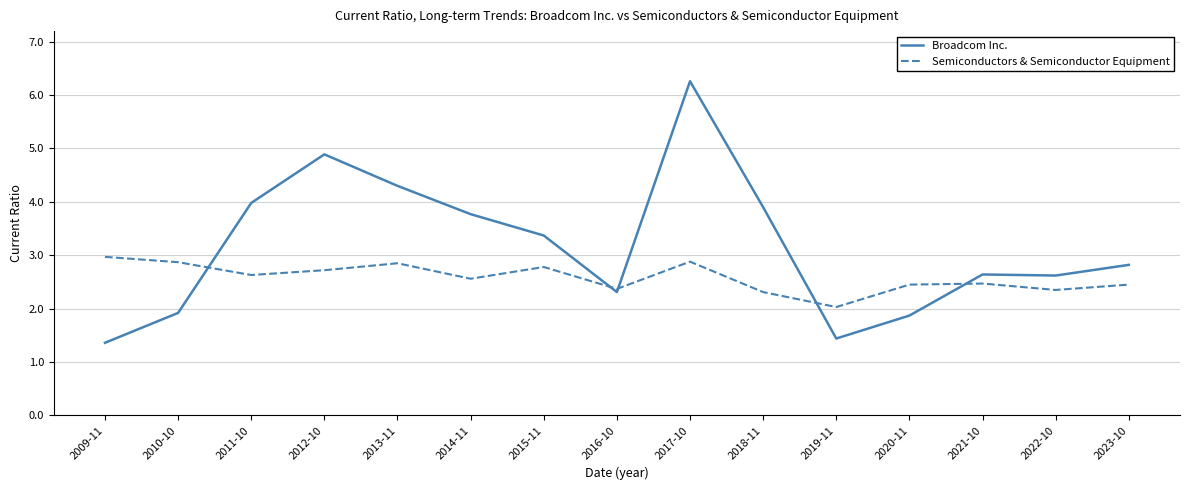

What position from the left is 2017-10?

9